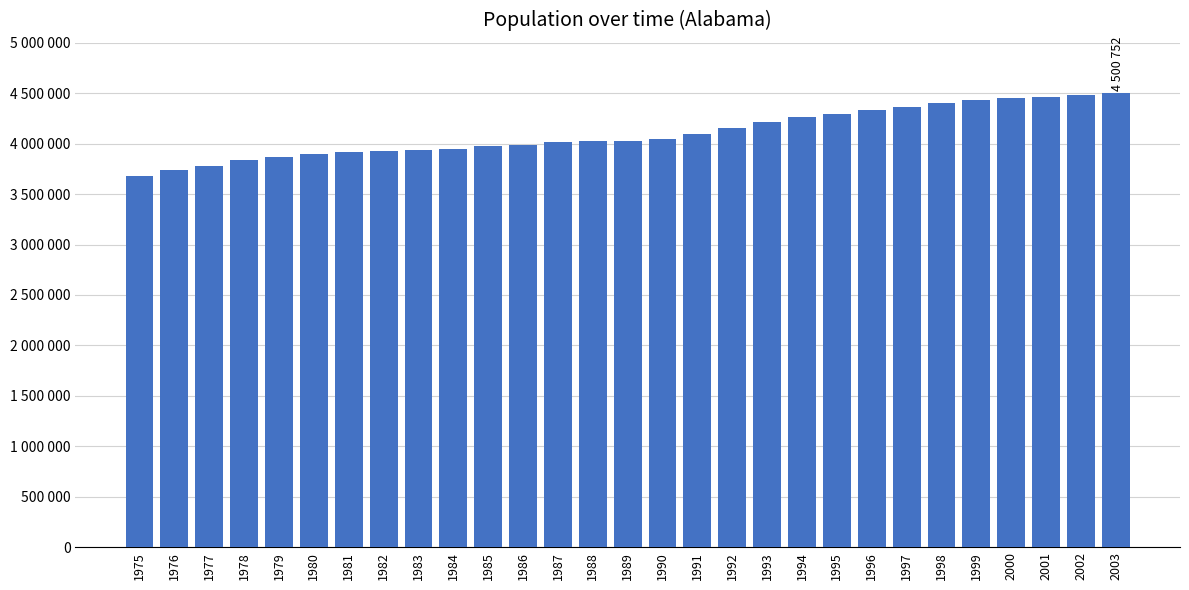

Does the chart contain any negative values?

No